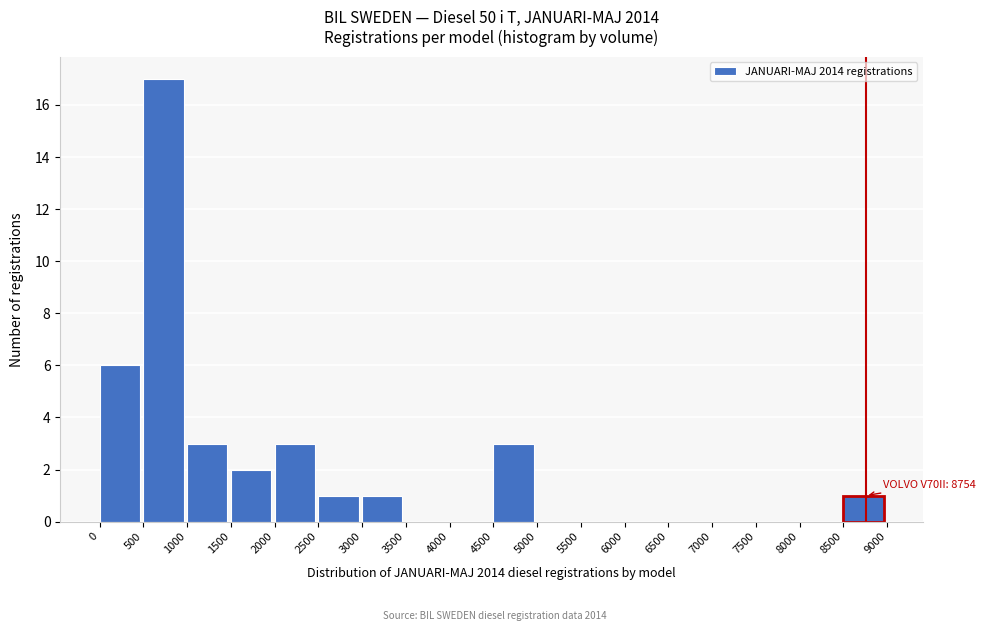

Over which range of the x-axis is the bar tallest?

500 to 1000